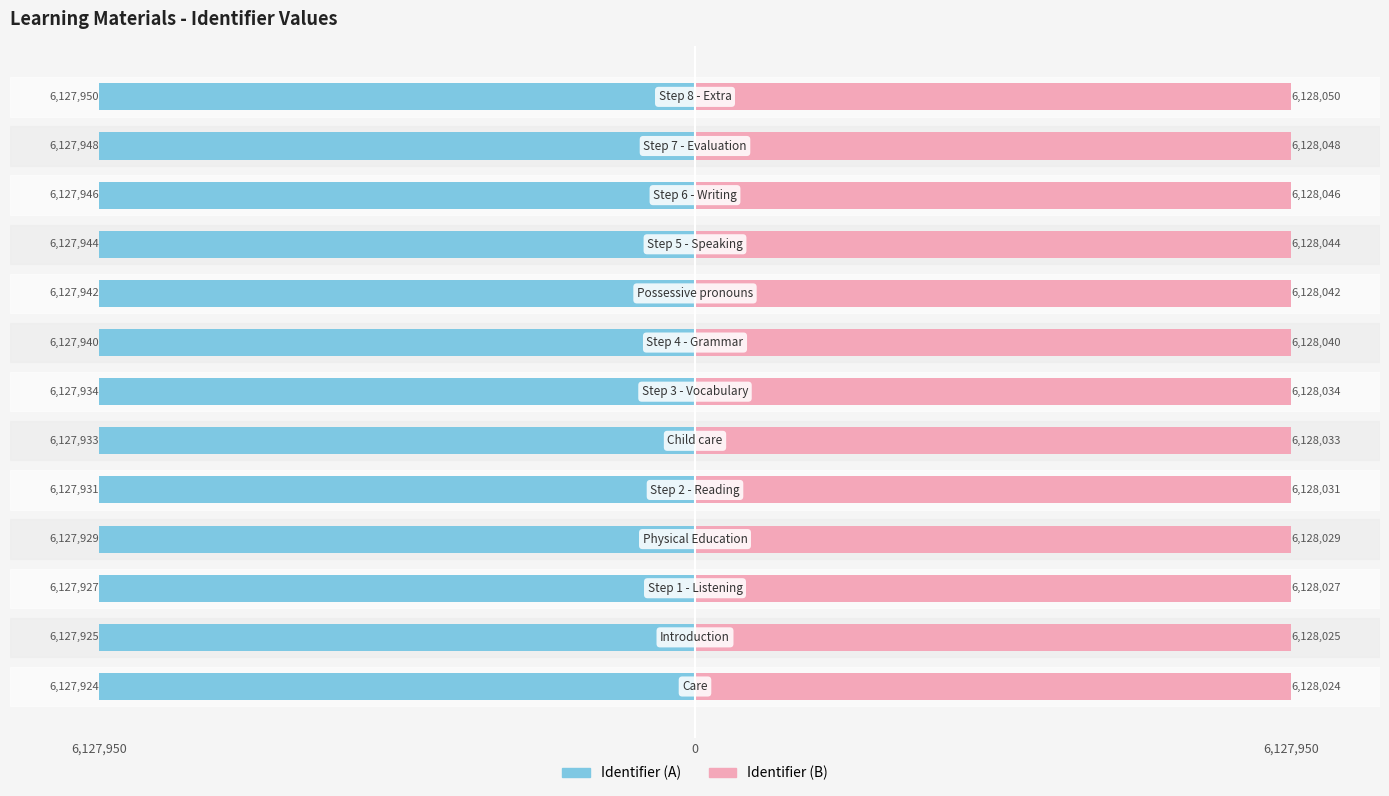

What is the difference between the maximum and minimum values in the Identifier (B) series?

26